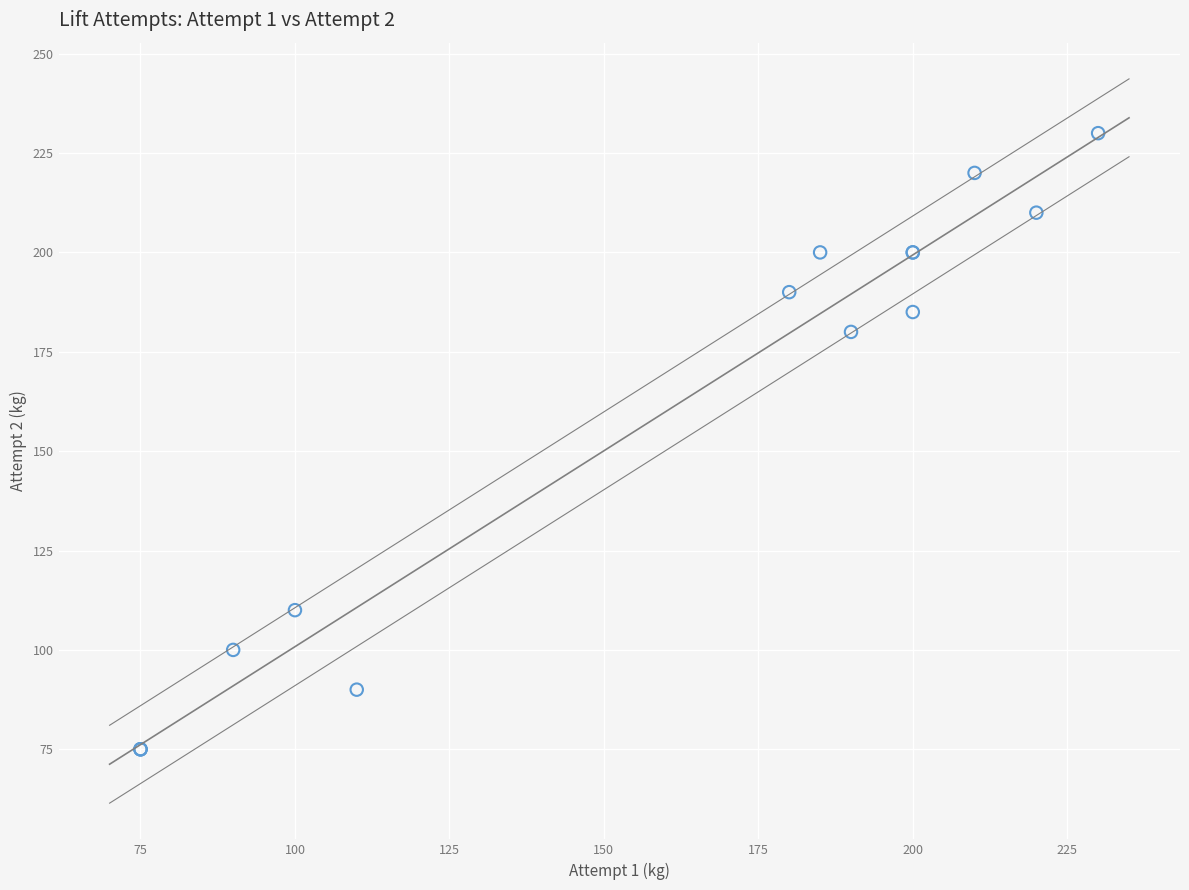

What Y value in the scatter plot is closest to 152?

180